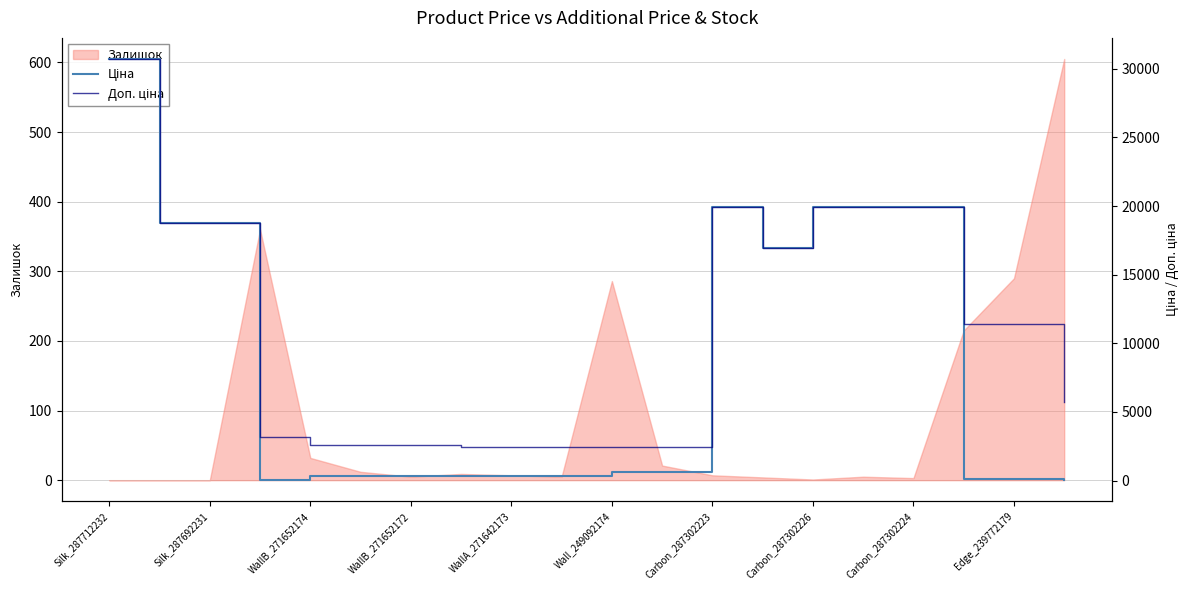

Is it true that Залишок equals 7 at WallA_271642173?

True